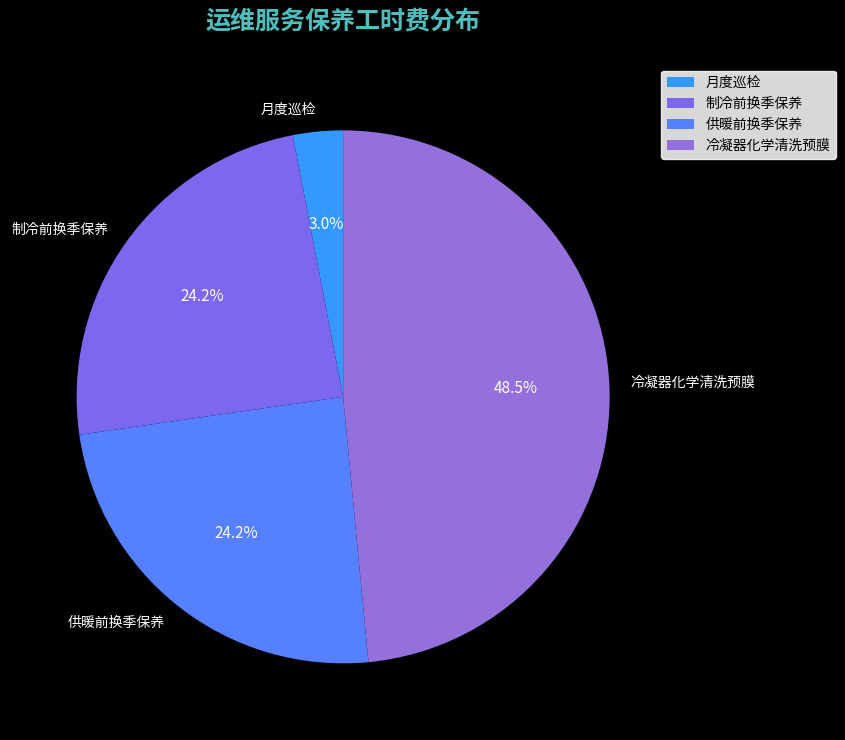

What is the largest slice in the pie chart?

冷凝器化学清洗预膜